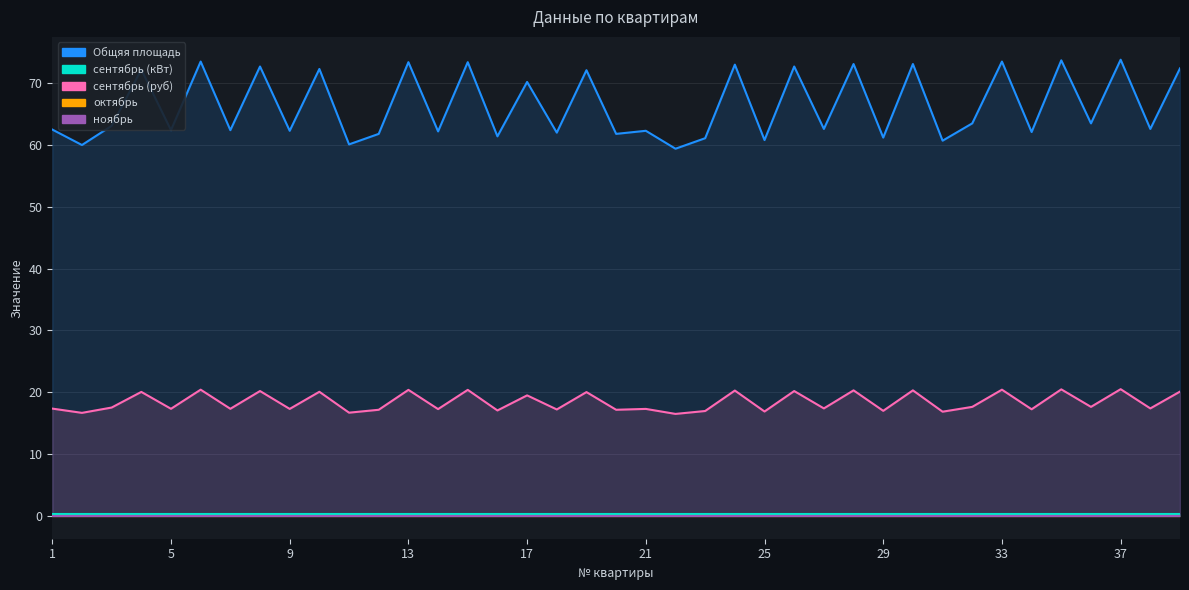

True or false: сентябрь (руб) and Общяя площадь intersect in this chart.

False